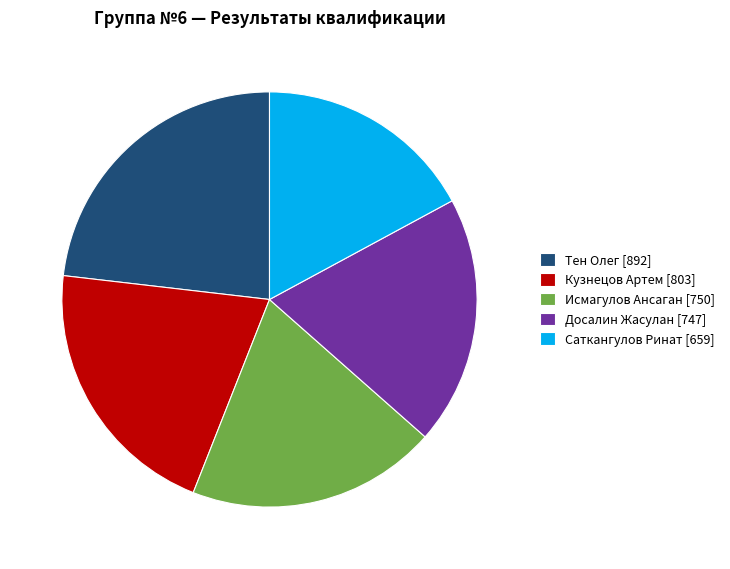

Is the sum of Саткангулов Ринат [659] and Тен Олег [892] greater than half?

No